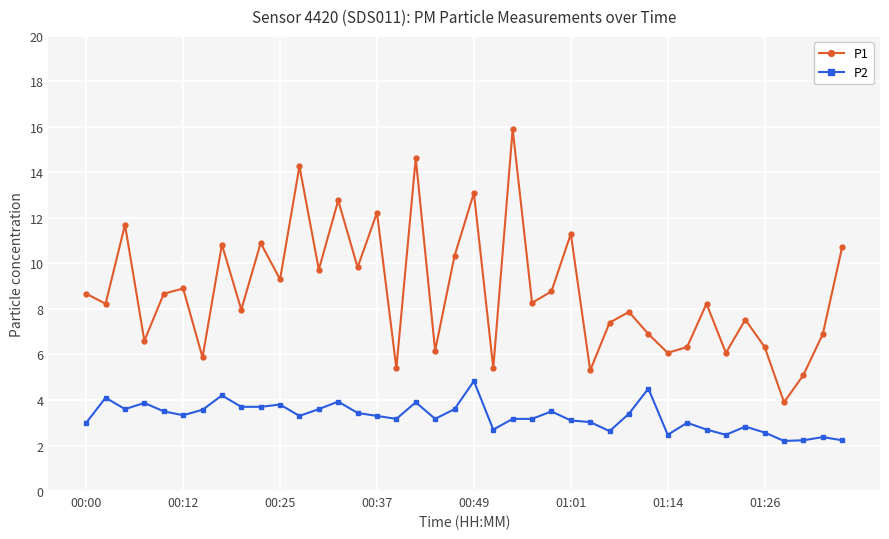

True or false: P1 and P2 cross at least once.

False